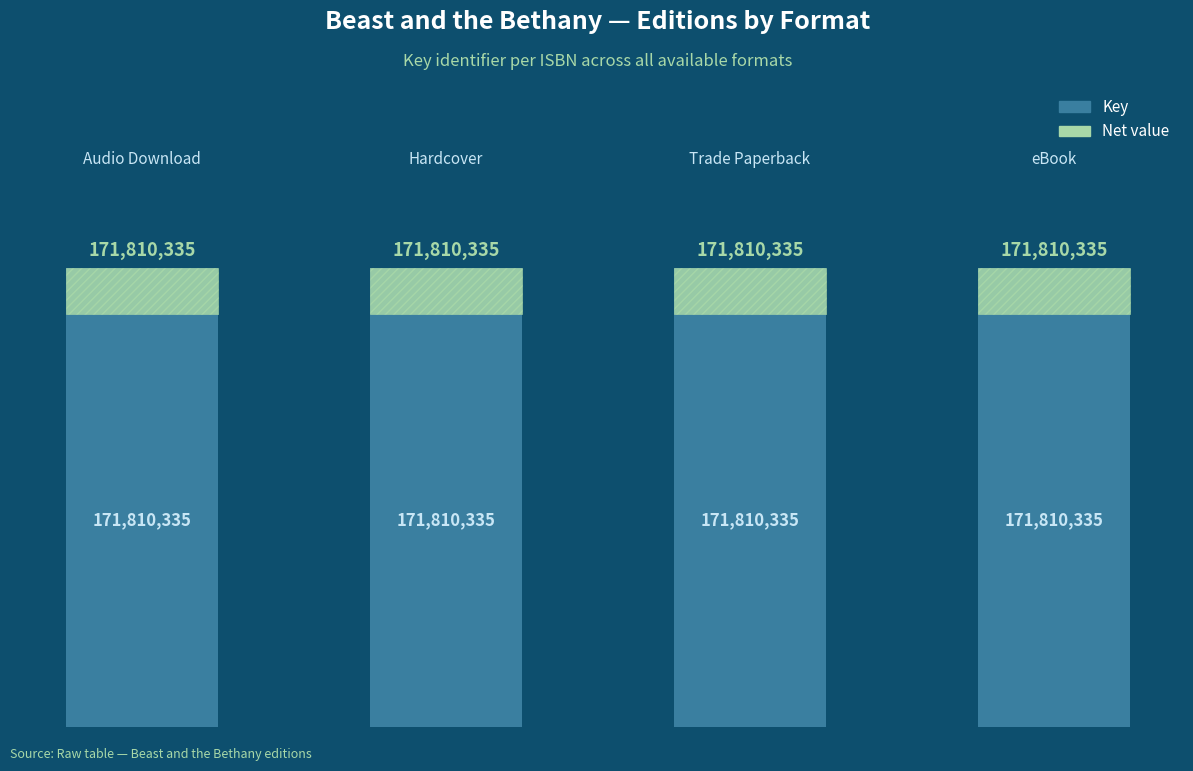

Is it true that Net value equals 7062050.8 at 0?

False